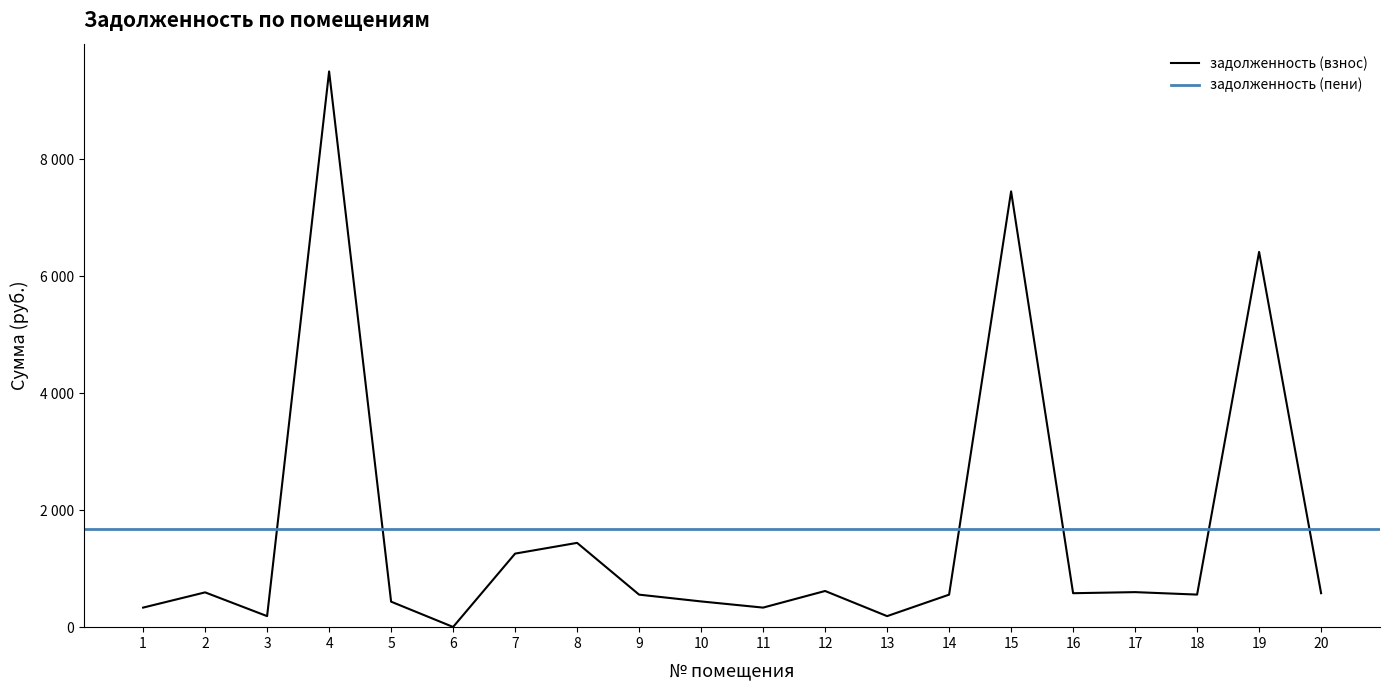

The value at 18 is 557.1. True or false?

True